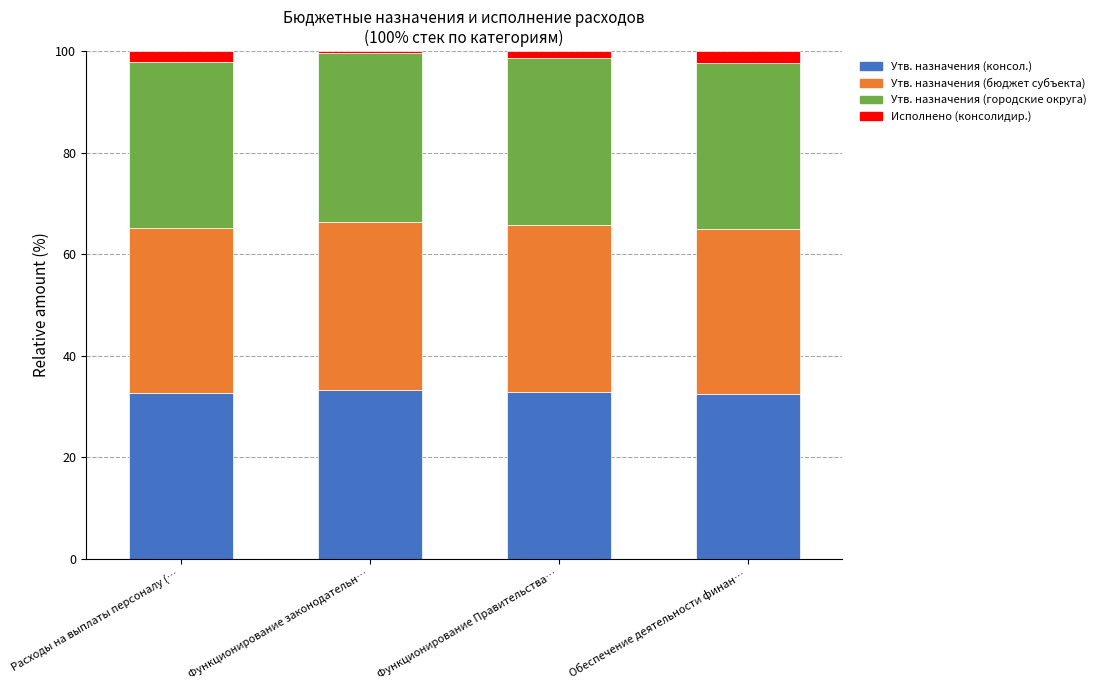

What is the maximum value for Утв. назначения (консол.)?

33.2